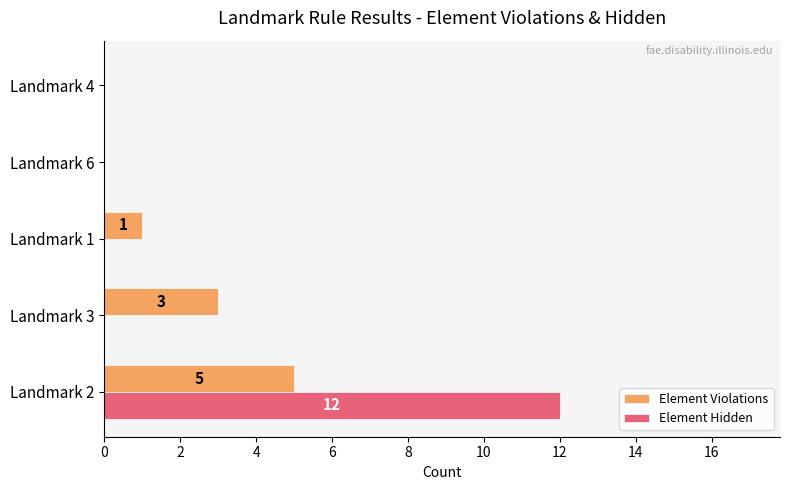

What is the greatest value displayed?

12